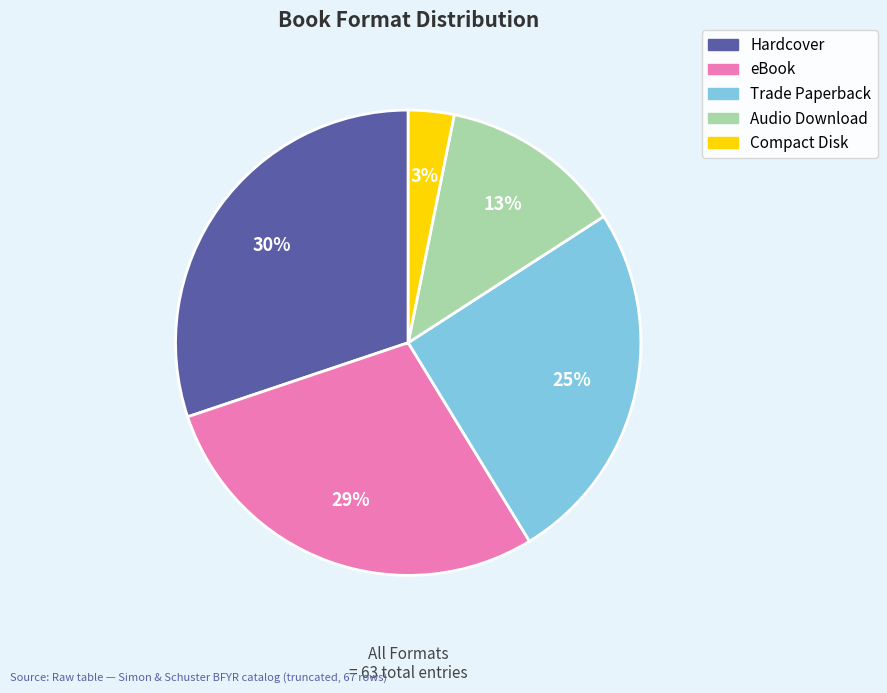

How many segments does this pie chart have?

5